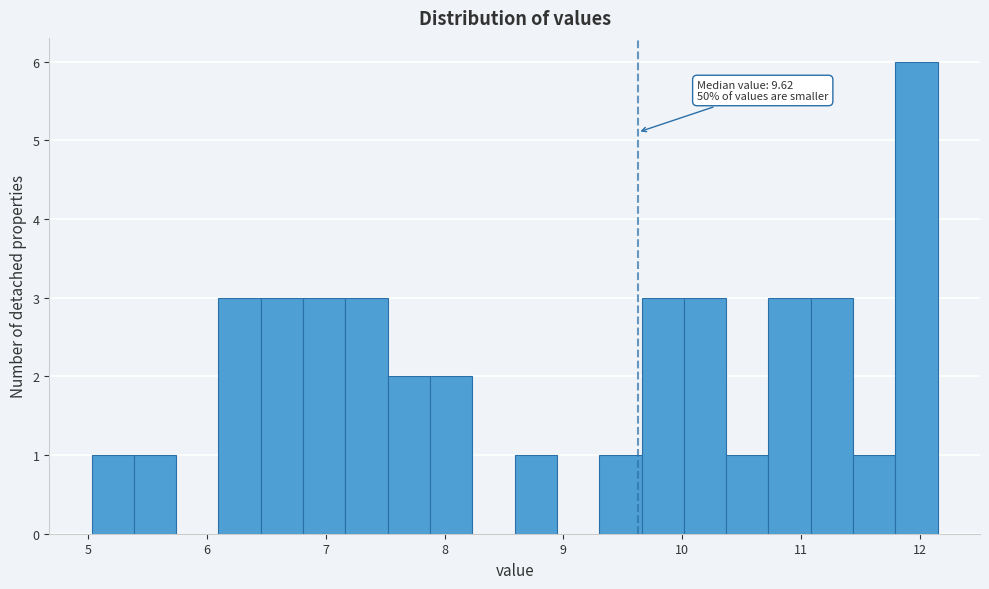

Around what value on the x-axis is the tallest bar? Give the approximate position of its centre, as read against the axis.

12.0